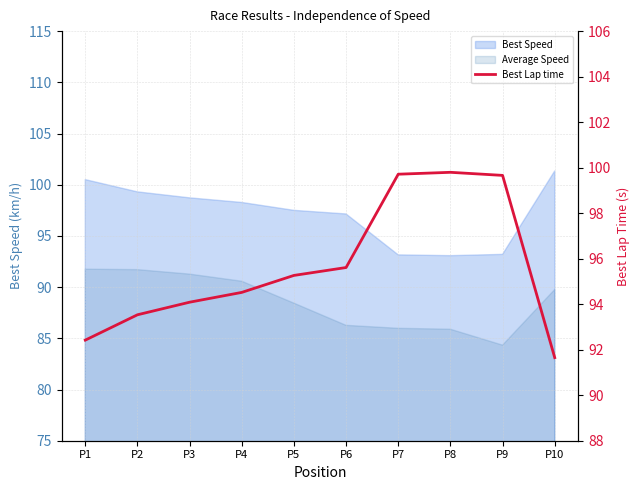

Where does the data first go above 95?

P5